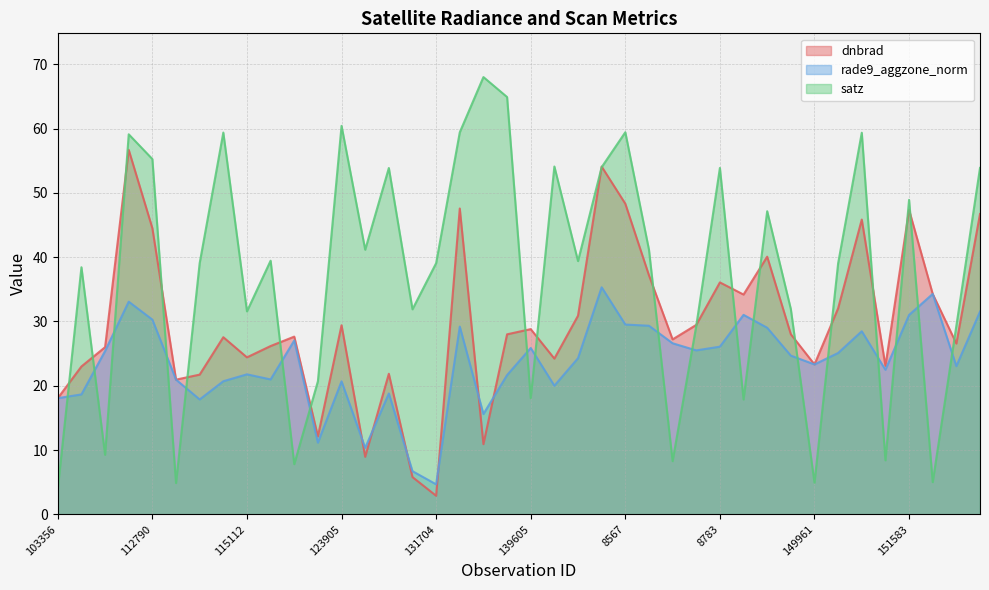

Rank the categories by dnbrad value from lowest to highest.

131704, 131354, 124080, 5615, 122288, 103356, 113127, 113299, 4931, 854, 150900, 149961, 7451, 115112, 103956, 3347, 153881, 147777, 2816, 115848, 132977, 149773, 139605, 123905, 147965, 7865, 150147, 148995, 152859, 8783, 147588, 8972, 112790, 9206, 9971, 151583, 5363, 8567, 8126, 1520